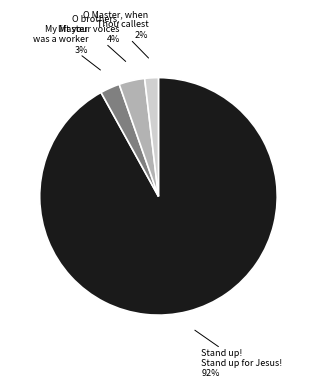

What is the ratio of the value at O Master, when Thou callest to the value at My Master was a worker?

0.7